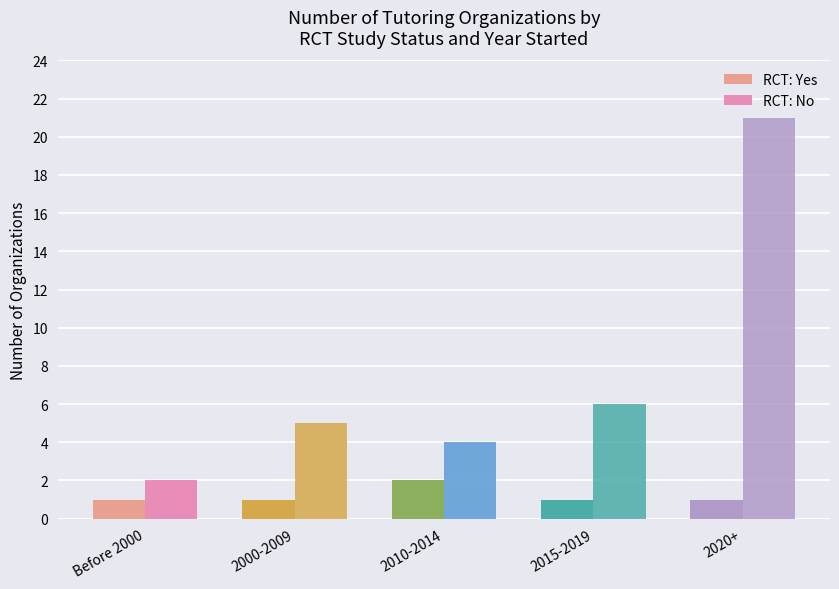

What value does the RCT: Yes series have at Before 2000?

1